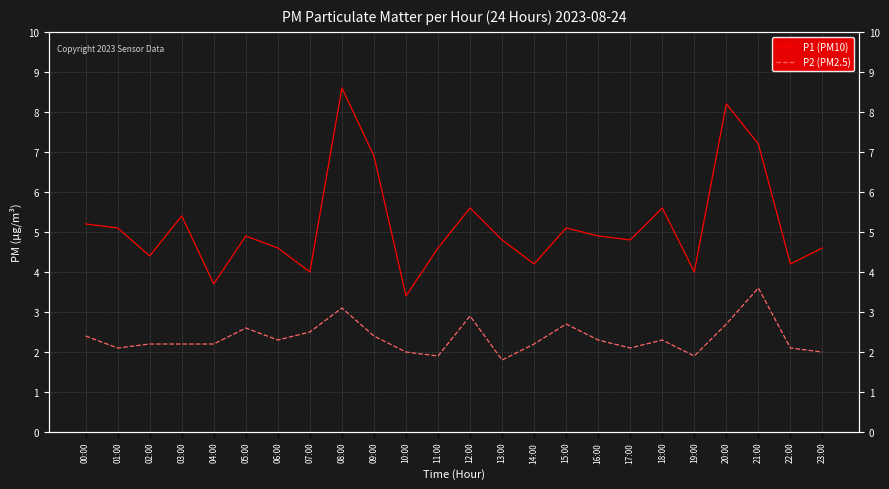

Reading left to right, transcribe all the data shown in this chart.

P1 (PM10): 00:00=5.2	01:00=5.1	02:00=4.4	03:00=5.4	04:00=3.7	05:00=4.9	06:00=4.6	07:00=4.0	08:00=8.6	09:00=6.9	10:00=3.4	11:00=4.6	12:00=5.6	13:00=4.8	14:00=4.2	15:00=5.1	16:00=4.9	17:00=4.8	18:00=5.6	19:00=4.0	20:00=8.2	21:00=7.2	22:00=4.2	23:00=4.6
P2 (PM2.5): 00:00=2.4	01:00=2.1	02:00=2.2	03:00=2.2	04:00=2.2	05:00=2.6	06:00=2.3	07:00=2.5	08:00=3.1	09:00=2.4	10:00=2.0	11:00=1.9	12:00=2.9	13:00=1.8	14:00=2.2	15:00=2.7	16:00=2.3	17:00=2.1	18:00=2.3	19:00=1.9	20:00=2.7	21:00=3.6	22:00=2.1	23:00=2.0